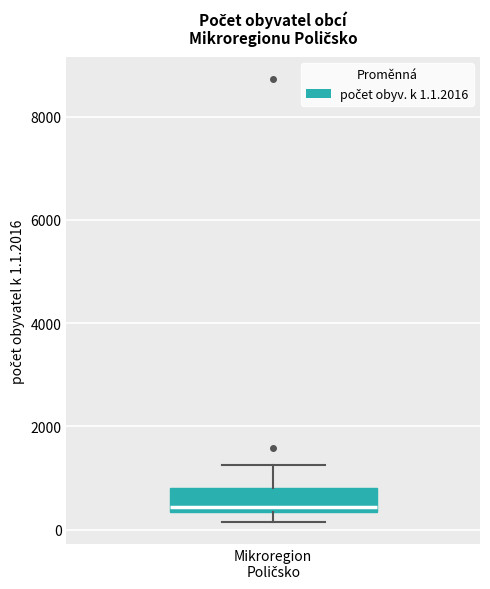

Transcribe this box plot: give where the median line is, the range the box spans, and where the two whiskers end, as read against the y-axis. The values are not printed on the chart, so give them approximately, as read against the axis.

median 400 (just above the box's lower edge), box 400 to 800, whiskers 200 to 1200